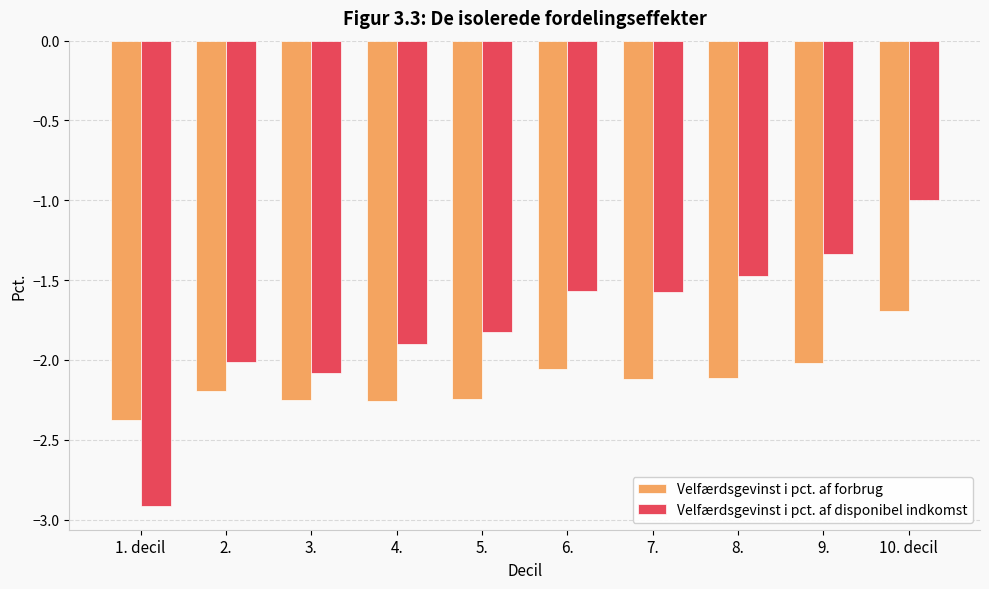

The value of Velfærdsgevinst i pct. af disponibel indkomst at 3. is -3.0. True or false?

False